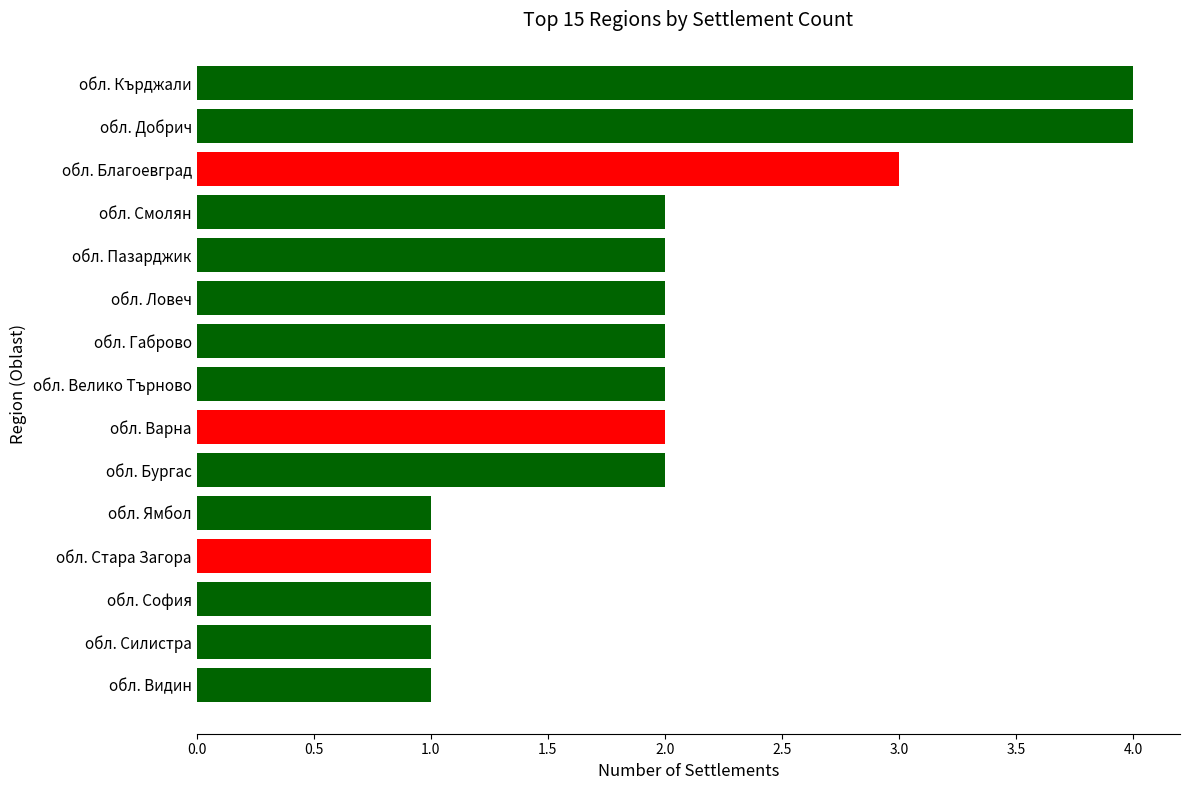

What is the difference between the maximum and minimum values?

3